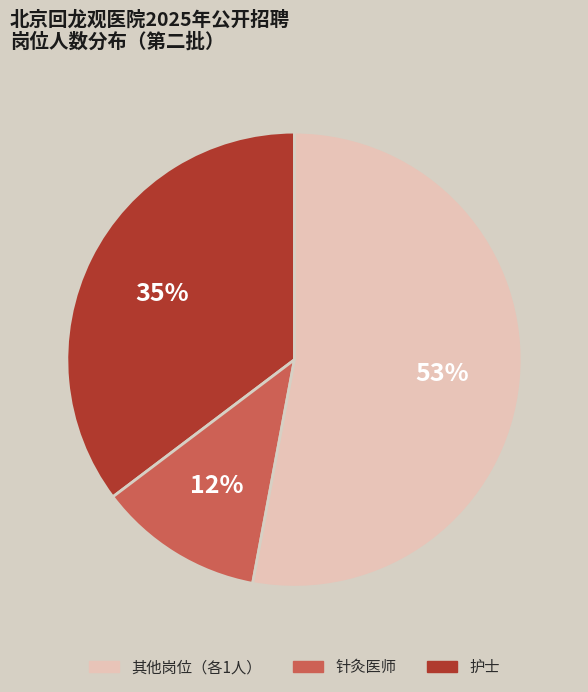

To the nearest percent, what is the difference between the largest and smallest slice percentages?

41%